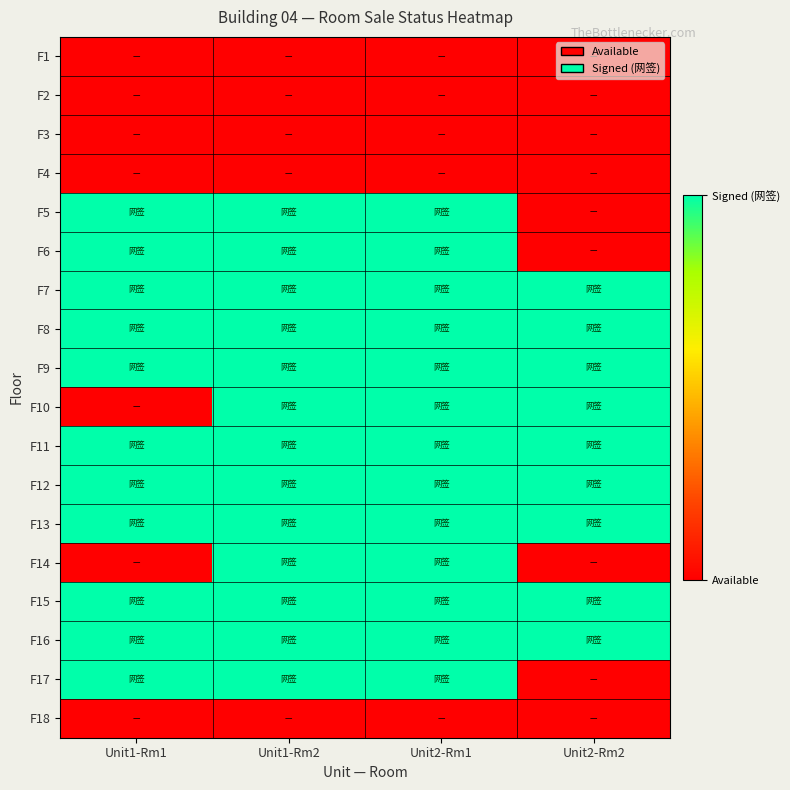

Reading left to right, extract all data points from this chart.

F1: Unit1-Rm1=0	Unit1-Rm2=0	Unit2-Rm1=0	Unit2-Rm2=0
F2: Unit1-Rm1=0	Unit1-Rm2=0	Unit2-Rm1=0	Unit2-Rm2=0
F3: Unit1-Rm1=0	Unit1-Rm2=0	Unit2-Rm1=0	Unit2-Rm2=0
F4: Unit1-Rm1=0	Unit1-Rm2=0	Unit2-Rm1=0	Unit2-Rm2=0
F5: Unit1-Rm1=1	Unit1-Rm2=1	Unit2-Rm1=1	Unit2-Rm2=0
F6: Unit1-Rm1=1	Unit1-Rm2=1	Unit2-Rm1=1	Unit2-Rm2=0
F7: Unit1-Rm1=1	Unit1-Rm2=1	Unit2-Rm1=1	Unit2-Rm2=1
F8: Unit1-Rm1=1	Unit1-Rm2=1	Unit2-Rm1=1	Unit2-Rm2=1
F9: Unit1-Rm1=1	Unit1-Rm2=1	Unit2-Rm1=1	Unit2-Rm2=1
F10: Unit1-Rm1=0	Unit1-Rm2=1	Unit2-Rm1=1	Unit2-Rm2=1
F11: Unit1-Rm1=1	Unit1-Rm2=1	Unit2-Rm1=1	Unit2-Rm2=1
F12: Unit1-Rm1=1	Unit1-Rm2=1	Unit2-Rm1=1	Unit2-Rm2=1
F13: Unit1-Rm1=1	Unit1-Rm2=1	Unit2-Rm1=1	Unit2-Rm2=1
F14: Unit1-Rm1=0	Unit1-Rm2=1	Unit2-Rm1=1	Unit2-Rm2=0
F15: Unit1-Rm1=1	Unit1-Rm2=1	Unit2-Rm1=1	Unit2-Rm2=1
F16: Unit1-Rm1=1	Unit1-Rm2=1	Unit2-Rm1=1	Unit2-Rm2=1
F17: Unit1-Rm1=1	Unit1-Rm2=1	Unit2-Rm1=1	Unit2-Rm2=0
F18: Unit1-Rm1=0	Unit1-Rm2=0	Unit2-Rm1=0	Unit2-Rm2=0